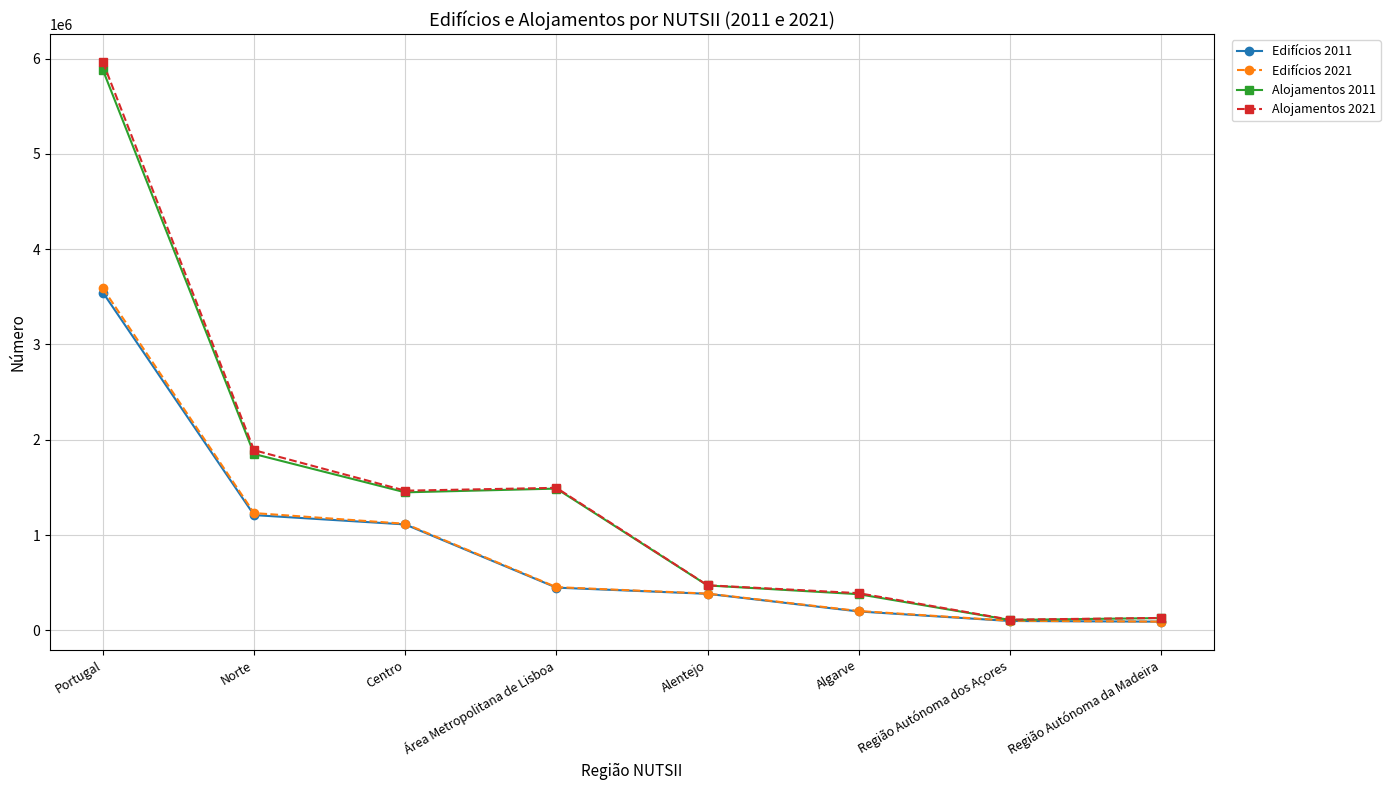

How many series are shown in this chart?

4